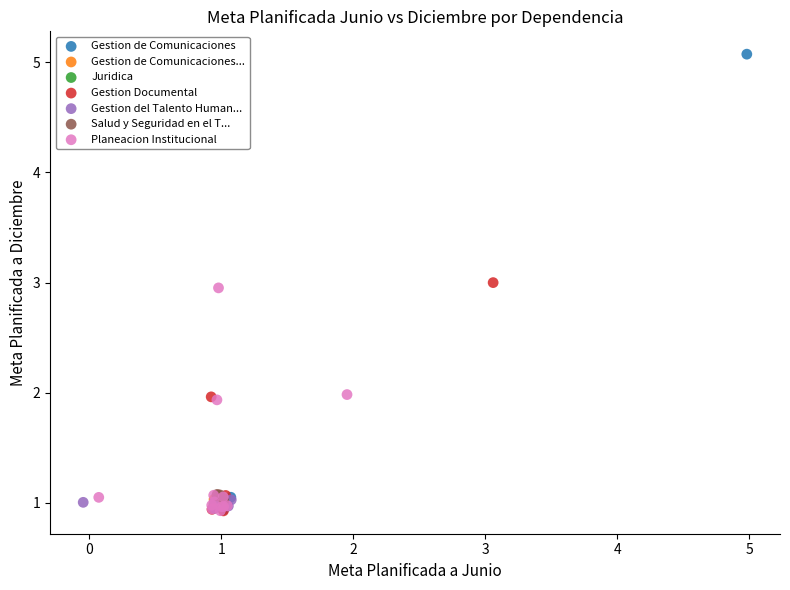

Which series contains the highest Y value?

Gestion de Comunicaciones